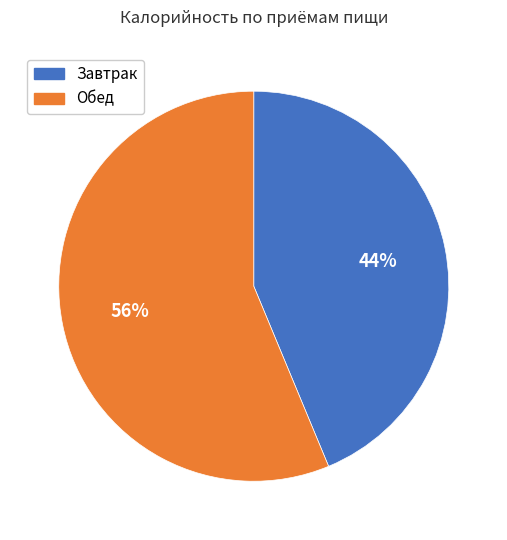

Is there any slice that represents more than half of the pie?

Yes